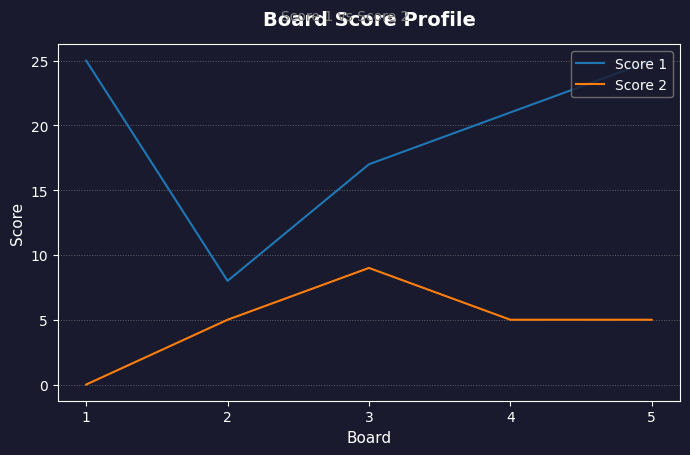

True or false: Score 2 has a value of 2 at 4.

False